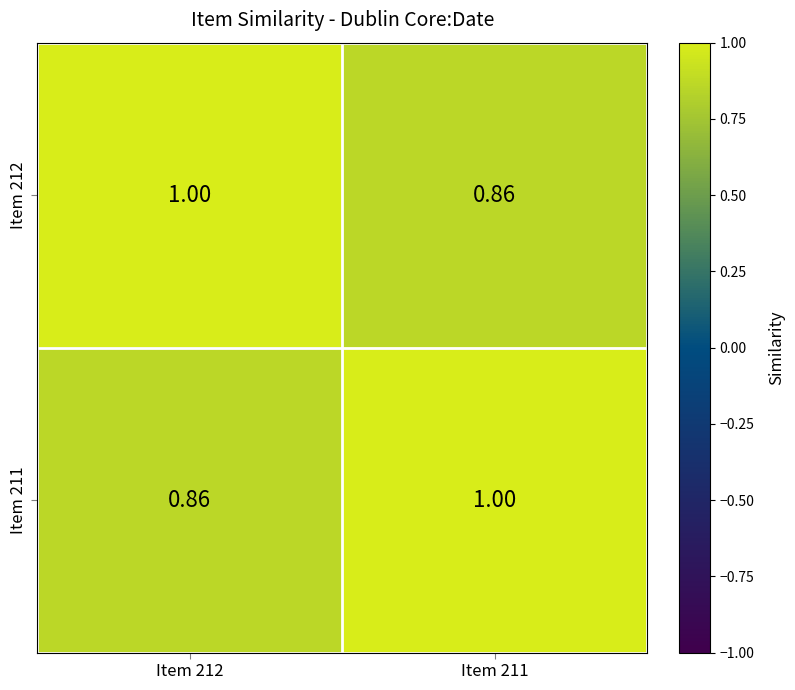

Is the value of Item 211 at Item 212 greater than the value of Item 212 at Item 212?

No